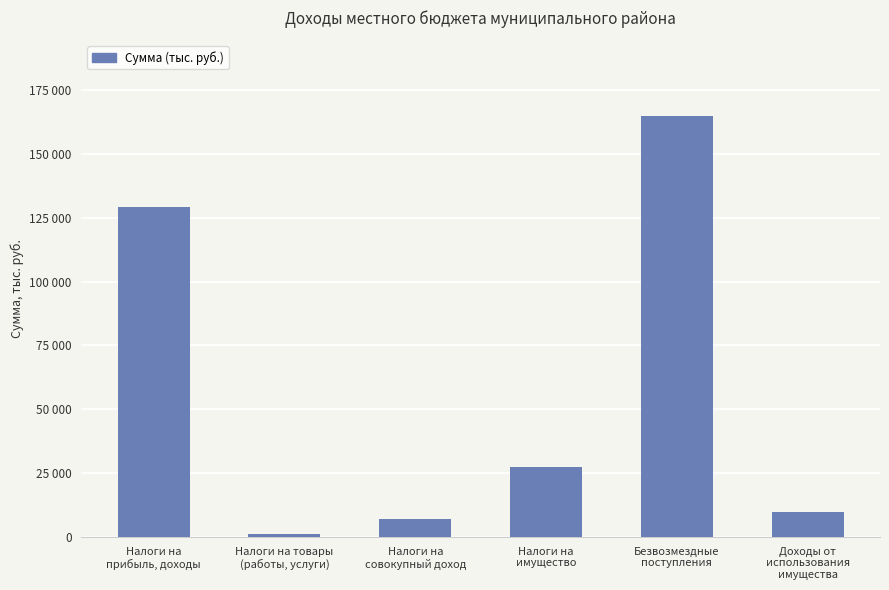

What is the approximate value at Налоги на товары
(работы, услуги)?

1354.5